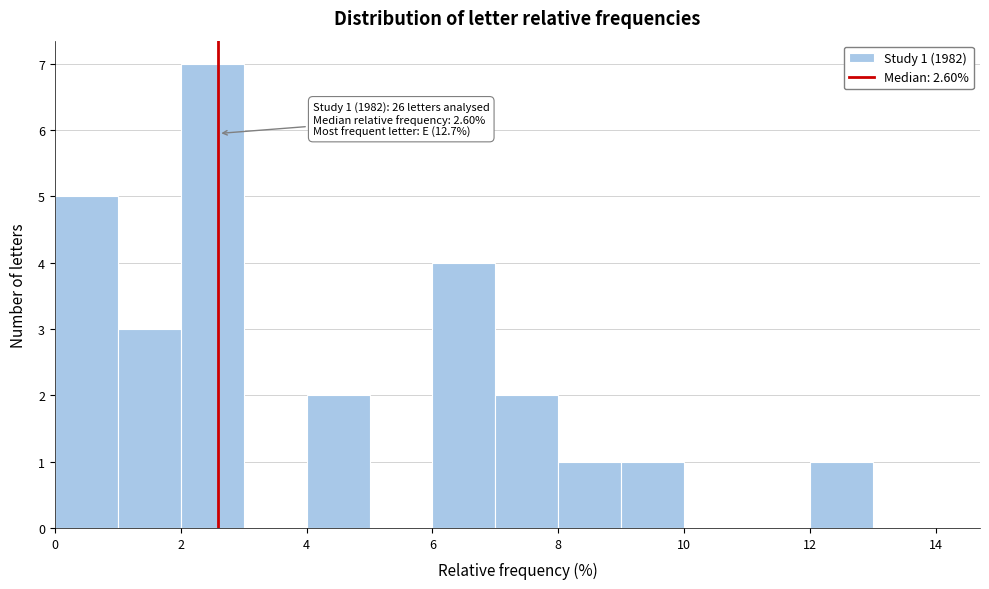

Which range on the x-axis has the tallest bar?

2 to 3